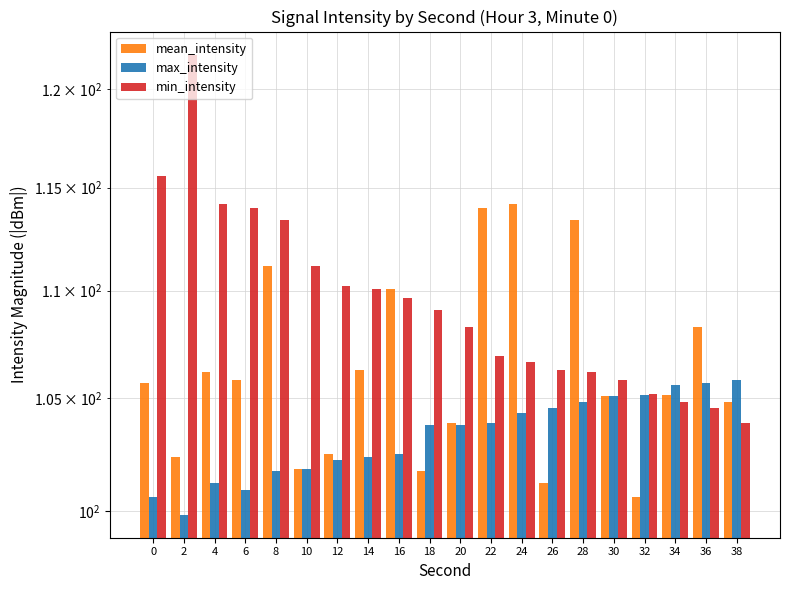

Is the value of mean_intensity at 28 greater than the value of min_intensity at 34?

Yes